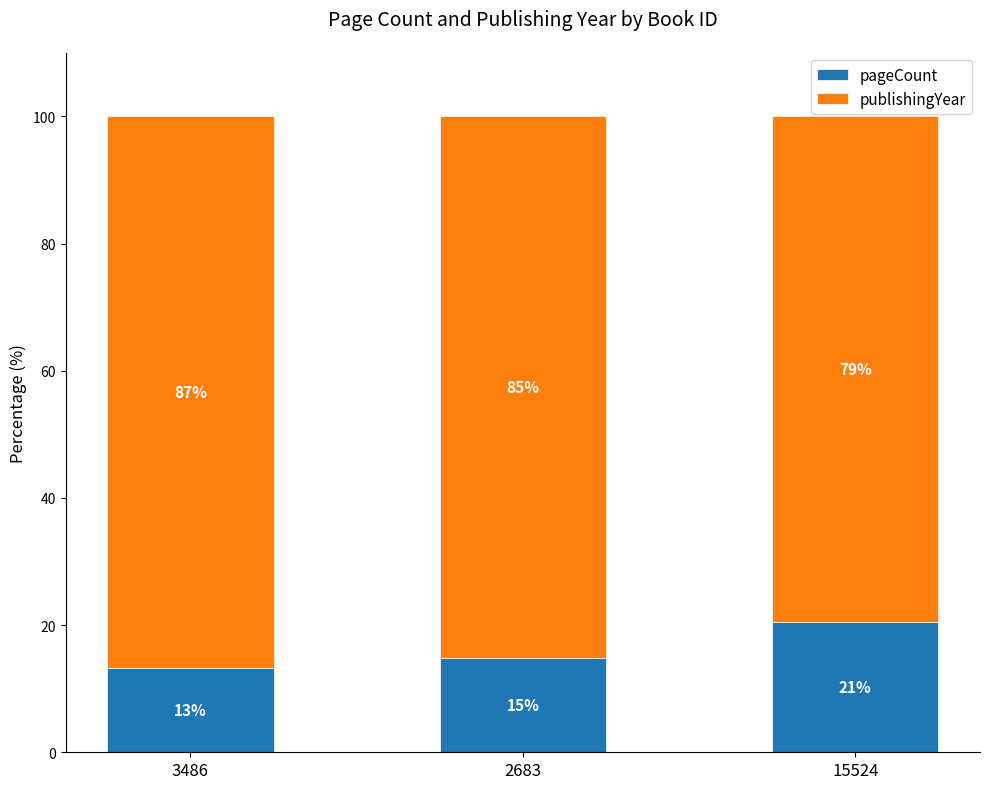

The pageCount series shows 7.8 at 15524. True or false?

False